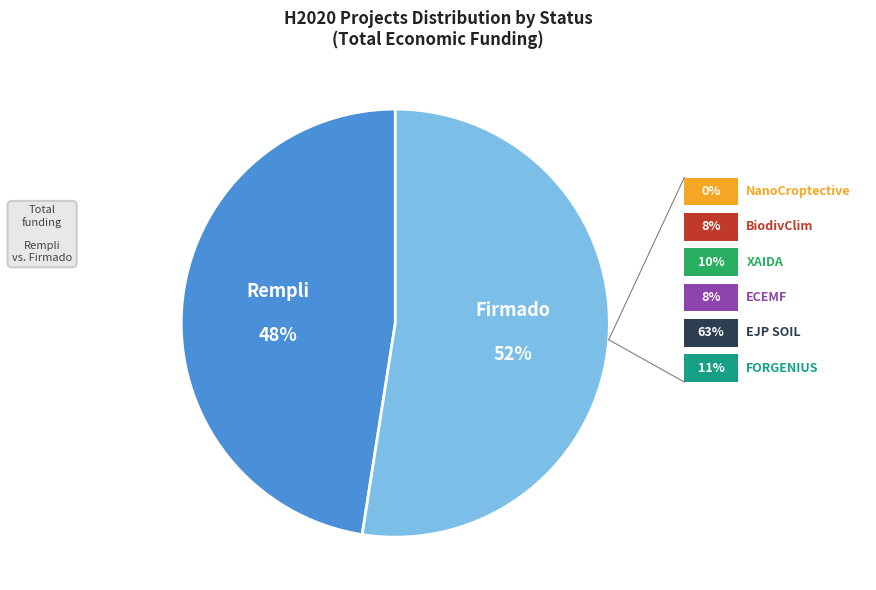

To the nearest percent, what is the average slice percentage?

50%